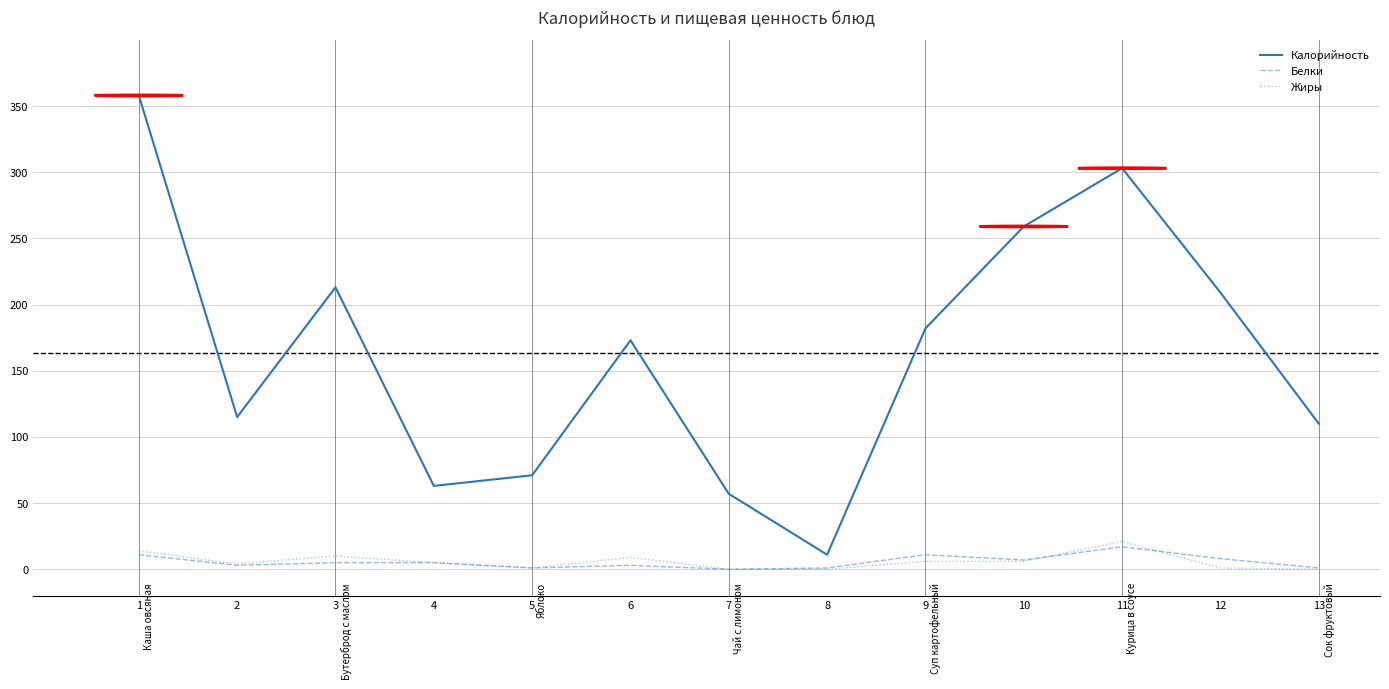

Which series has the largest range (max minus min)?

Калорийность